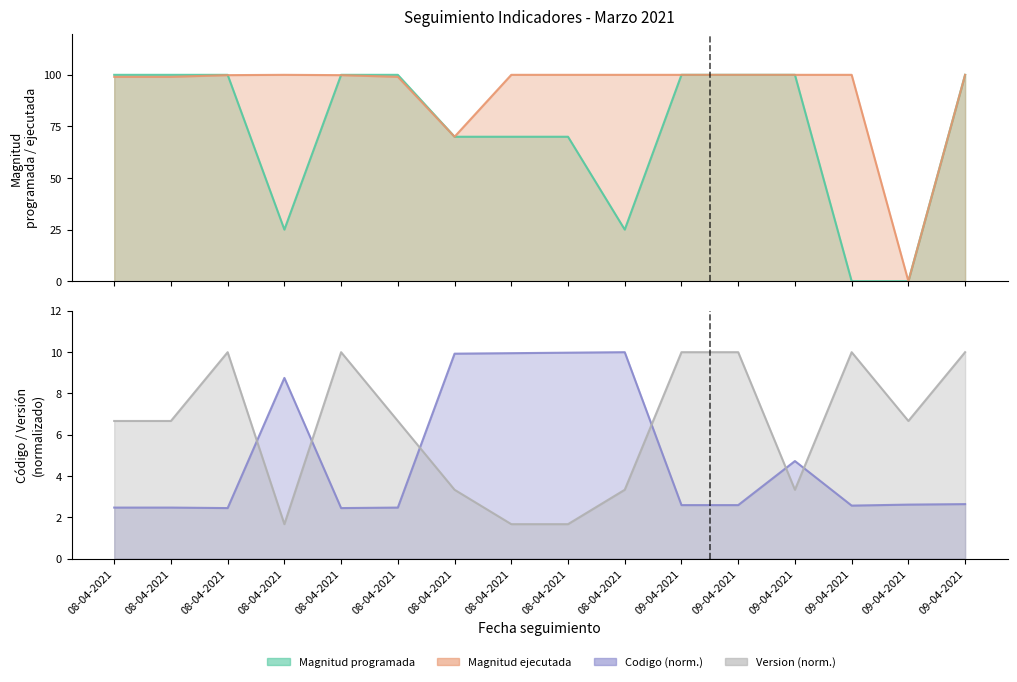

Rank the series at 09-04-2021 from highest to lowest value.

Magnitud programada, Magnitud ejecutada, Version, Codigo